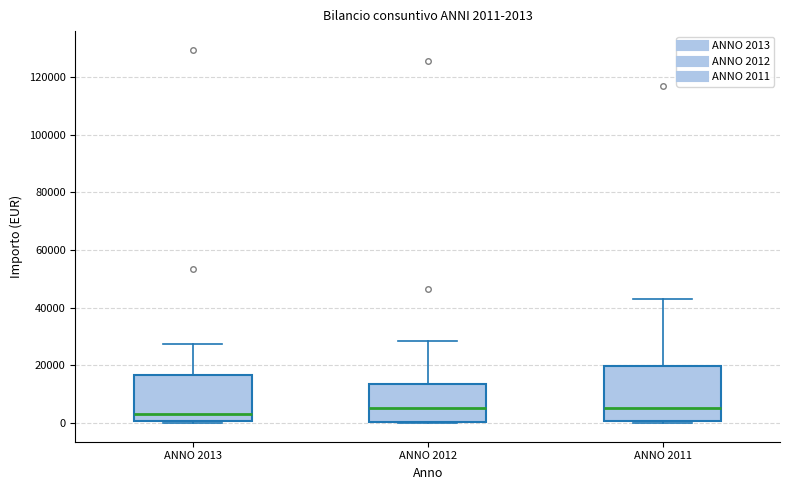

Comparing the boxes themselves (not the whiskers), which one is the tallest?

ANNO 2011